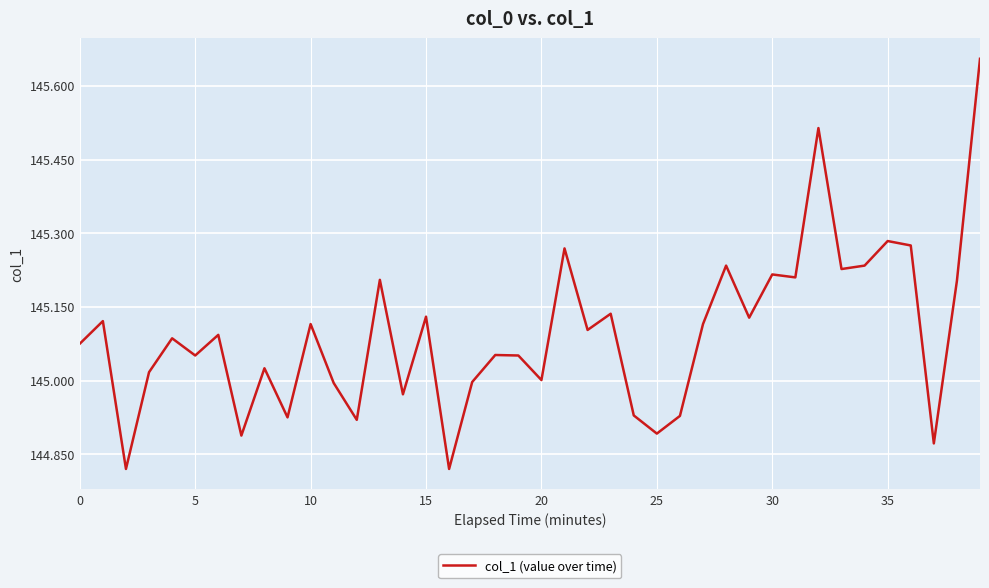

What is the difference between the maximum and minimum values?

0.8